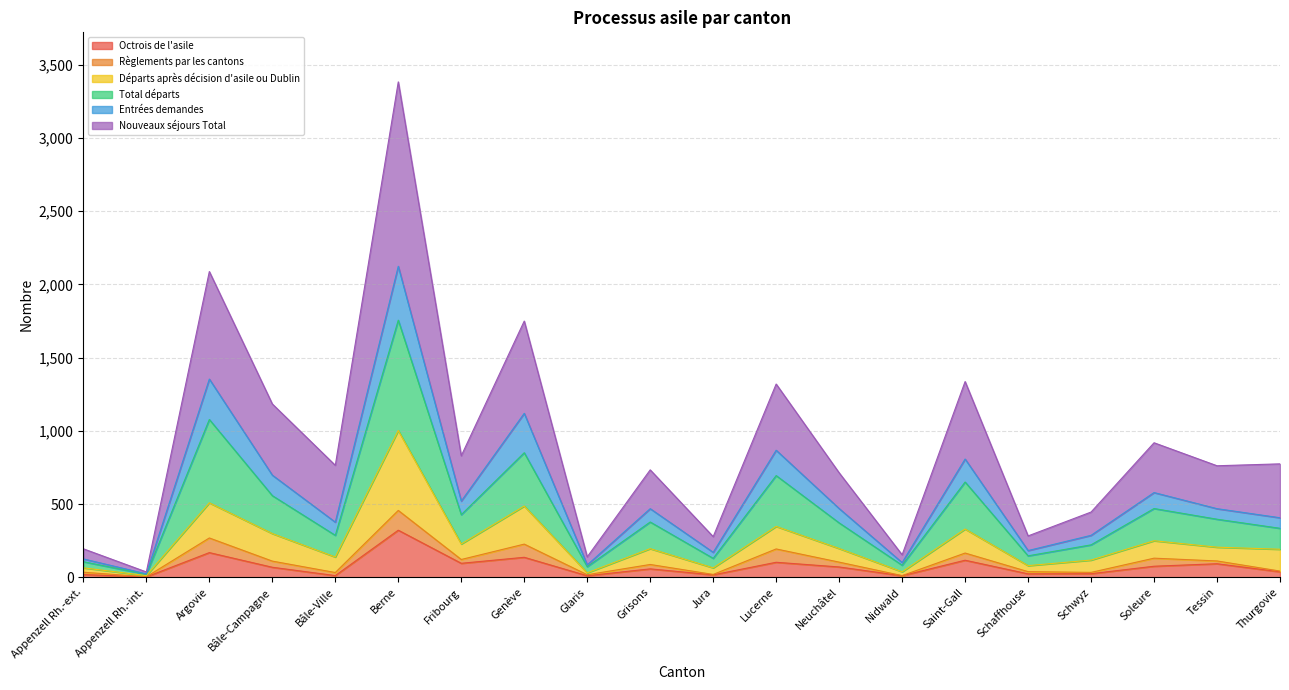

What is the sum of all Départs après décision d'asile ou Dublin values?

4793